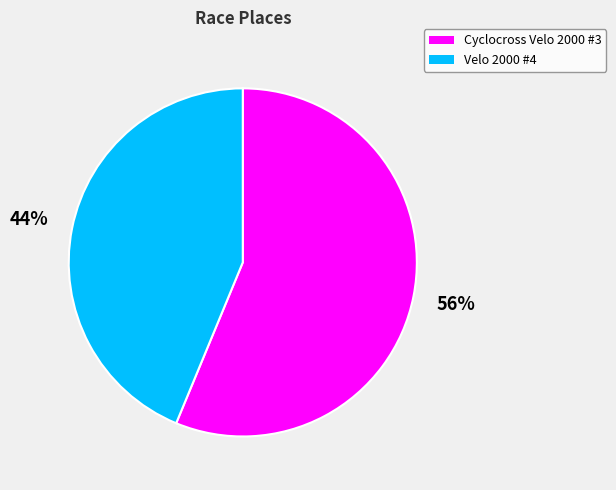

True or false: Velo 2000 #4 accounts for 44% of the total.

True